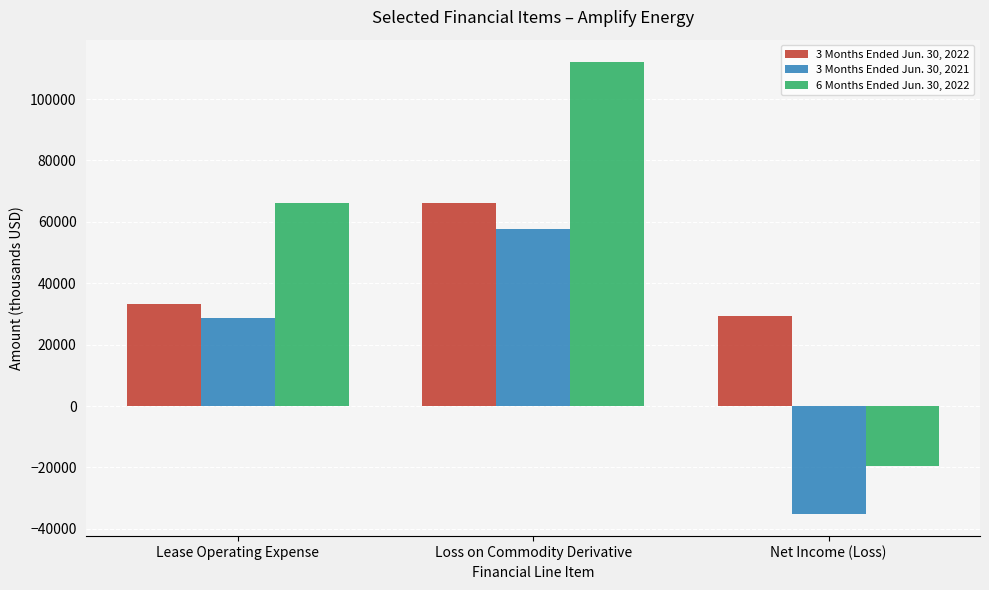

What is the sum of all 3 Months Ended Jun. 30, 2021 values?

51189